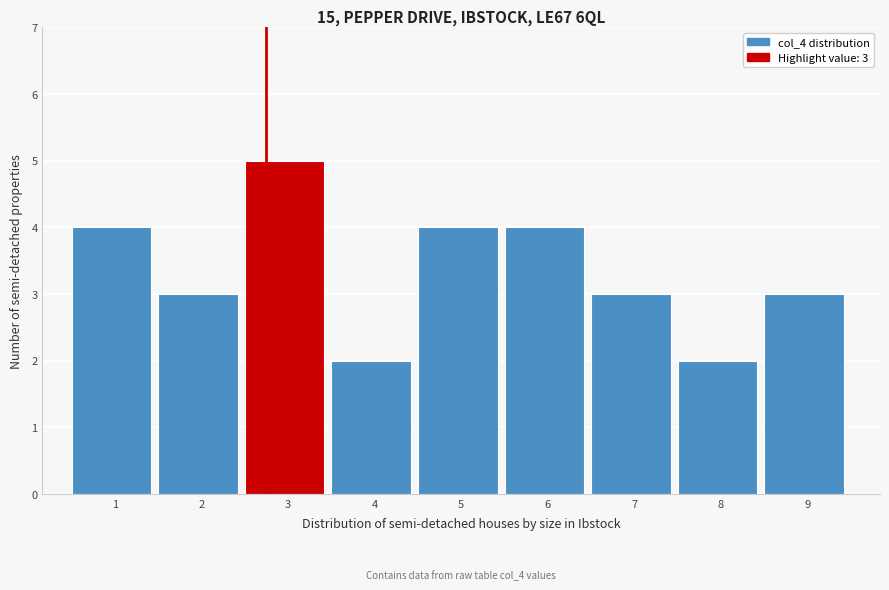

Reading left to right, extract all data points from this chart.

4	3	5	2	4	4	3	2	3